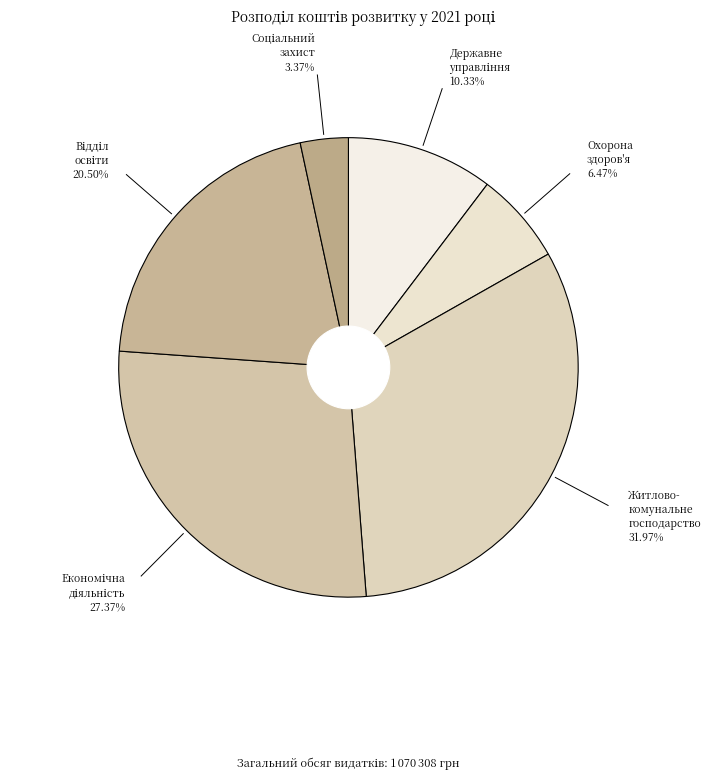

How many slices are in this pie chart?

6